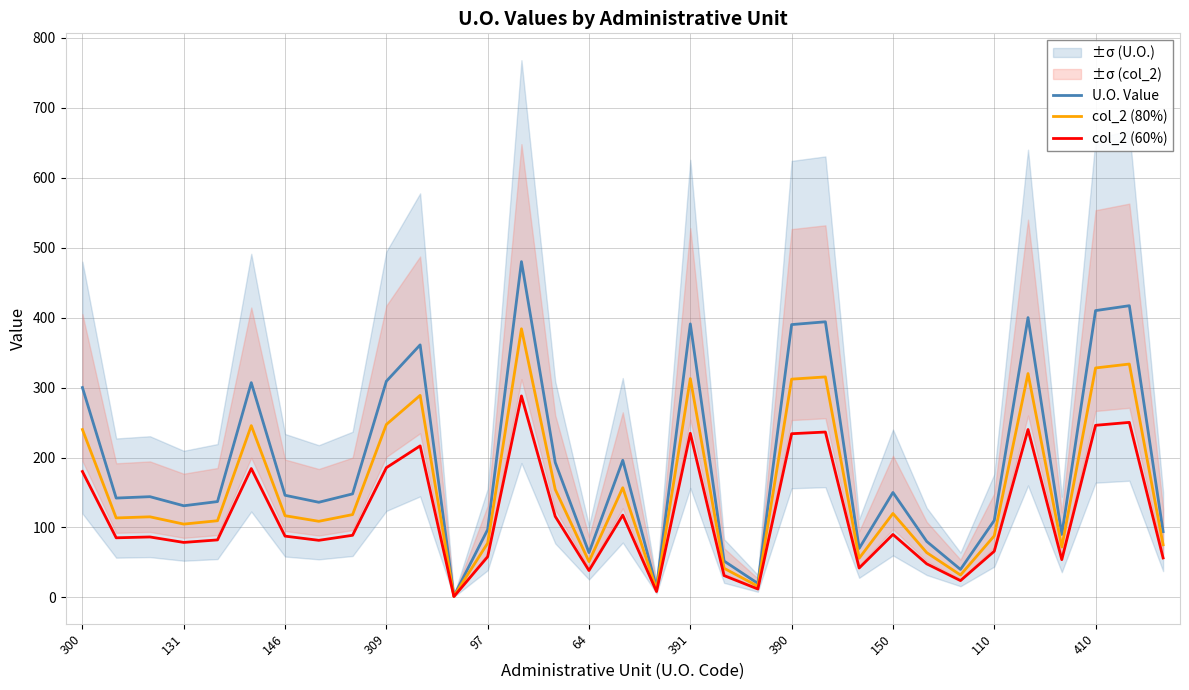

Is it true that U.O. Value equals 260.4 at 150?

False